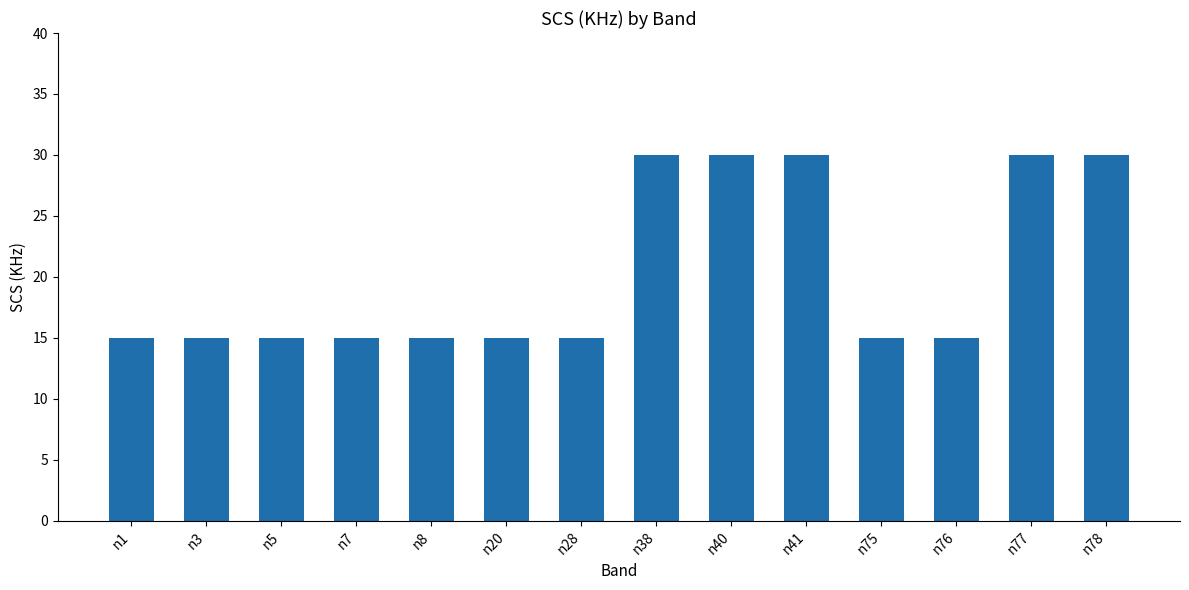

What is the difference between the maximum and second lowest values?

15